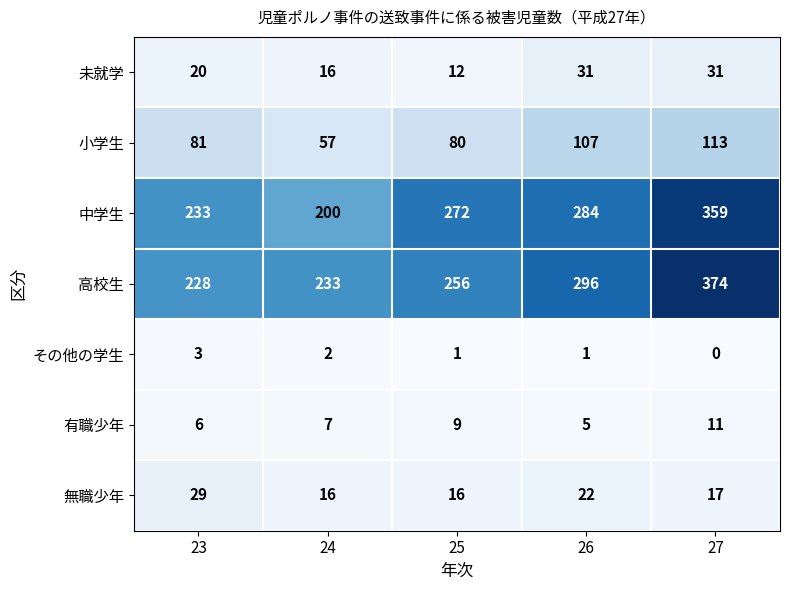

Rank the series by their maximum value, from lowest to highest.

その他の学生, 有職少年, 無職少年, 未就学, 小学生, 中学生, 高校生